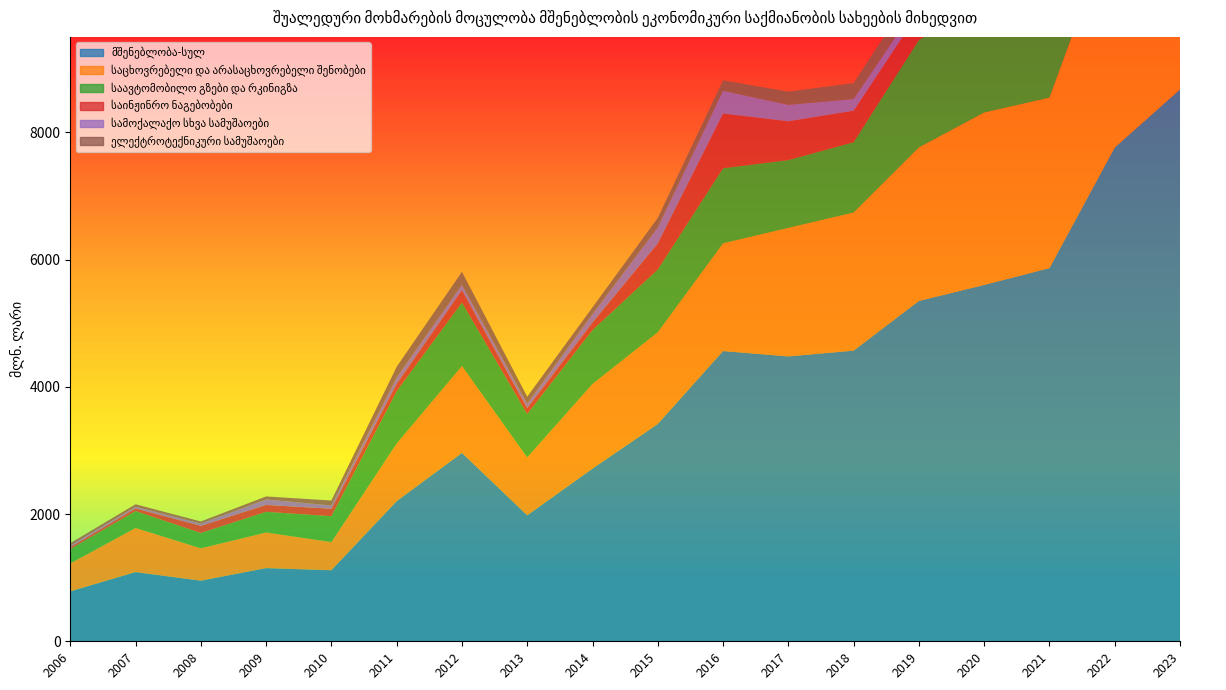

Reading right to left, what are all the values shown in this chart?

მშენებლობა-სულ: 2023=8673.9	2022=7760.8	2021=5865.6	2020=5600.9	2019=5349.9	2018=4568.6	2017=4478.0	2016=4562.1	2015=3416.3	2014=2714.7	2013=1980.0	2012=2961.9	2011=2202.8	2010=1116.7	2009=1150.3	2008=952.4	2007=1087.7	2006=784.6
საცხოვრებელი და არასაცხოვრებელი შენობები: 2023=4261.2	2022=3586.6	2021=2679.6	2020=2710.2	2019=2412.8	2018=2170.8	2017=2020.2	2016=1693.5	2015=1441.3	2014=1330.7	2013=909.9	2012=1365.1	2011=905.3	2010=443.0	2009=559.5	2008=509.1	2007=693.3	2006=439.0
საავტომობილო გზები და რკინიგზა: 2023=2500.4	2022=2502.3	2021=1953.7	2020=1716.5	2019=1691.0	2018=1105.4	2017=1066.0	2016=1180.2	2015=986.5	2014=847.2	2013=683.3	2012=998.2	2011=822.9	2010=406.4	2009=325.1	2008=240.9	2007=266.7	2006=226.0
საინჟინრო ნაგებობები: 2023=356.8	2022=430.2	2021=407.9	2020=406.7	2019=431.4	2018=494.0	2017=609.0	2016=859.5	2015=408.3	2014=117.2	2013=92.6	2012=194.2	2011=116.1	2010=116.8	2009=108.7	2008=112.8	2007=39.8	2006=30.2
სამოქალაქო სხვა სამუშაოები: 2023=200.3	2022=190.9	2021=93.2	2020=66.0	2019=156.8	2018=184.9	2017=258.8	2016=358.0	2015=253.2	2014=134.3	2013=71.0	2012=84.2	2011=100.0	2010=51.5	2009=85.8	2008=34.0	2007=27.4	2006=24.5
ელექტროტექნიკური სამუშაოები: 2023=610.6	2022=431.3	2021=317.1	2020=290.4	2019=302.5	2018=250.3	2017=207.7	2016=164.4	2015=149.3	2014=105.1	2013=107.3	2012=204.0	2011=167.4	2010=78.0	2009=47.3	2008=33.8	2007=38.7	2006=37.8